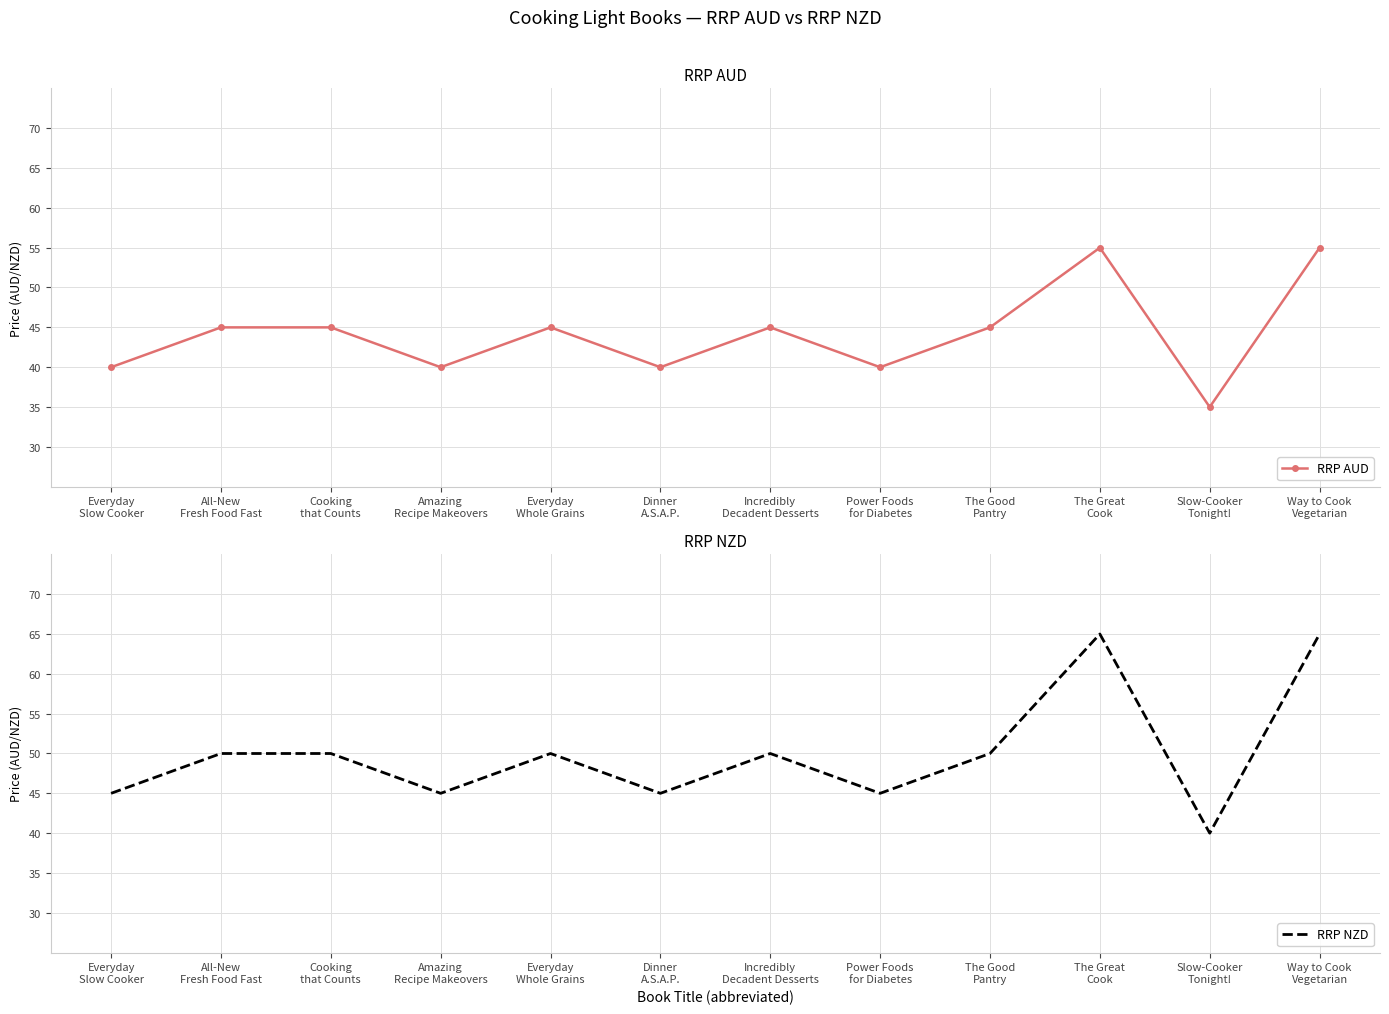

Reading left to right, what are all the values shown in this chart?

RRP AUD: Everyday
Slow Cooker=40.0	All-New
Fresh Food Fast=45.0	Cooking
that Counts=45.0	Amazing
Recipe Makeovers=40.0	Everyday
Whole Grains=45.0	Dinner
A.S.A.P.=40.0	Incredibly
Decadent Desserts=45.0	Power Foods
for Diabetes=40.0	The Good
Pantry=45.0	The Great
Cook=55.0	Slow-Cooker
Tonight!=35.0	Way to Cook
Vegetarian=55.0
RRP NZD: Everyday
Slow Cooker=45.0	All-New
Fresh Food Fast=50.0	Cooking
that Counts=50.0	Amazing
Recipe Makeovers=45.0	Everyday
Whole Grains=50.0	Dinner
A.S.A.P.=45.0	Incredibly
Decadent Desserts=50.0	Power Foods
for Diabetes=45.0	The Good
Pantry=50.0	The Great
Cook=65.0	Slow-Cooker
Tonight!=40.0	Way to Cook
Vegetarian=65.0